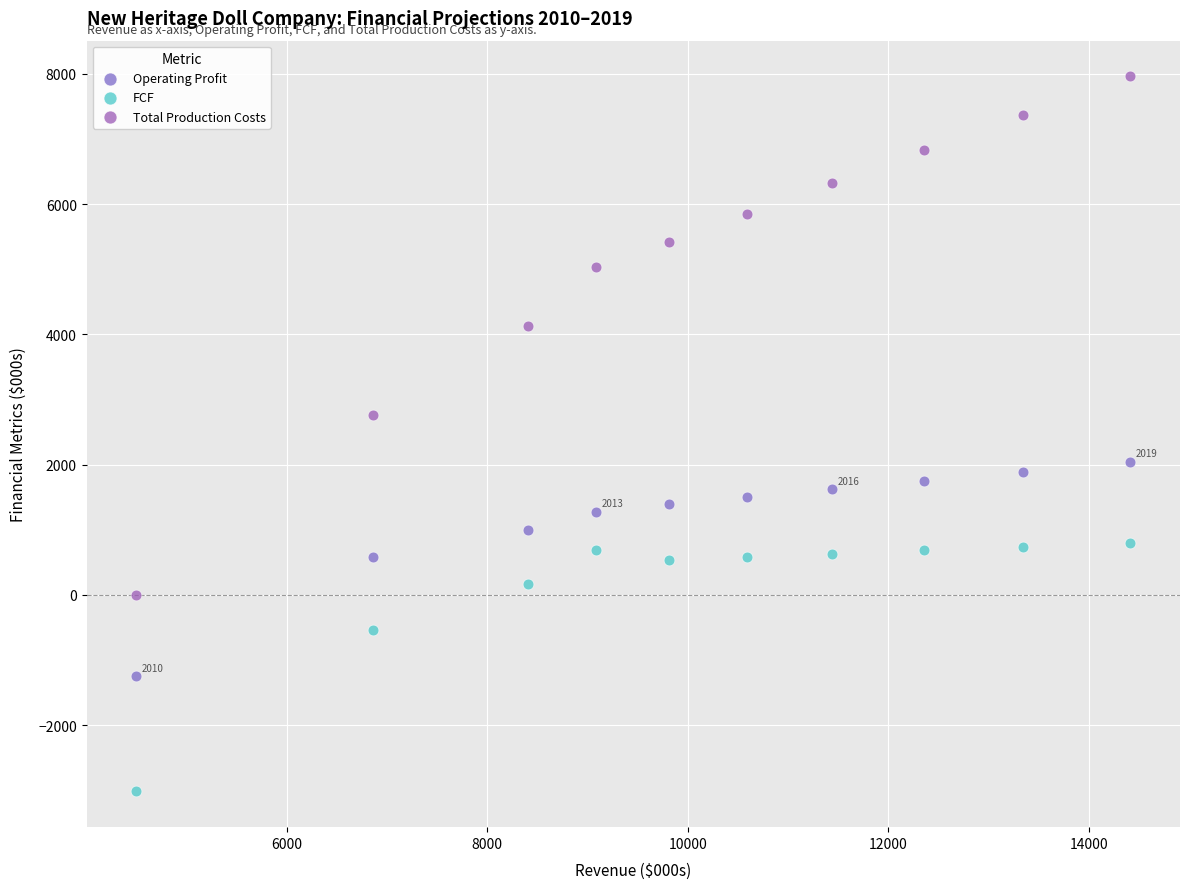

Which series reaches the minimum Y coordinate?

FCF